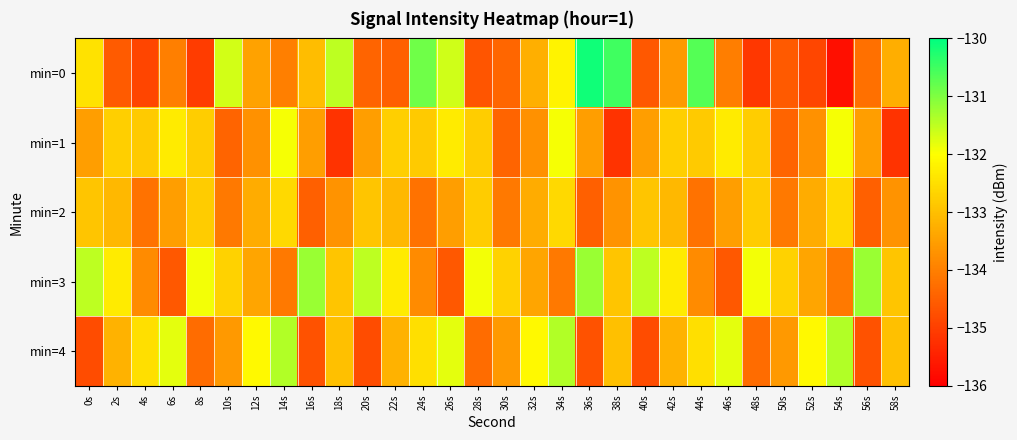

Which series has the largest total across all categories?

min=3